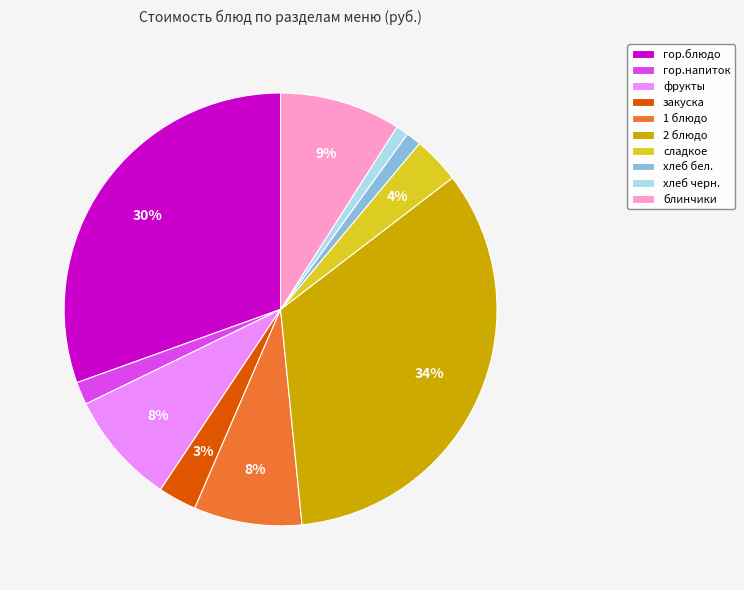

Count the number of slices in the pie.

10